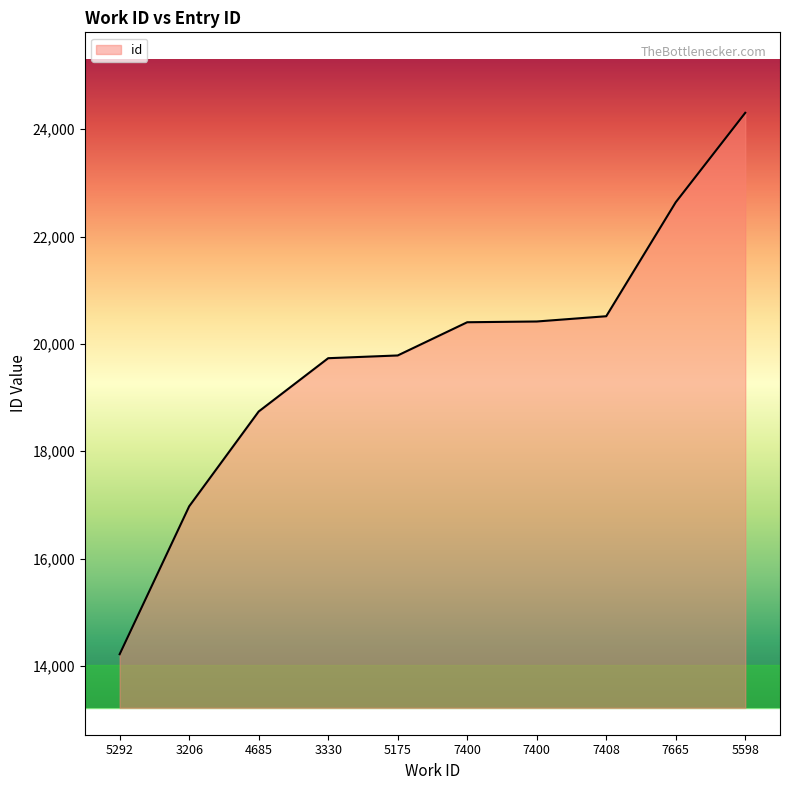

What is the change in value from 7665 to 5598?

+1666